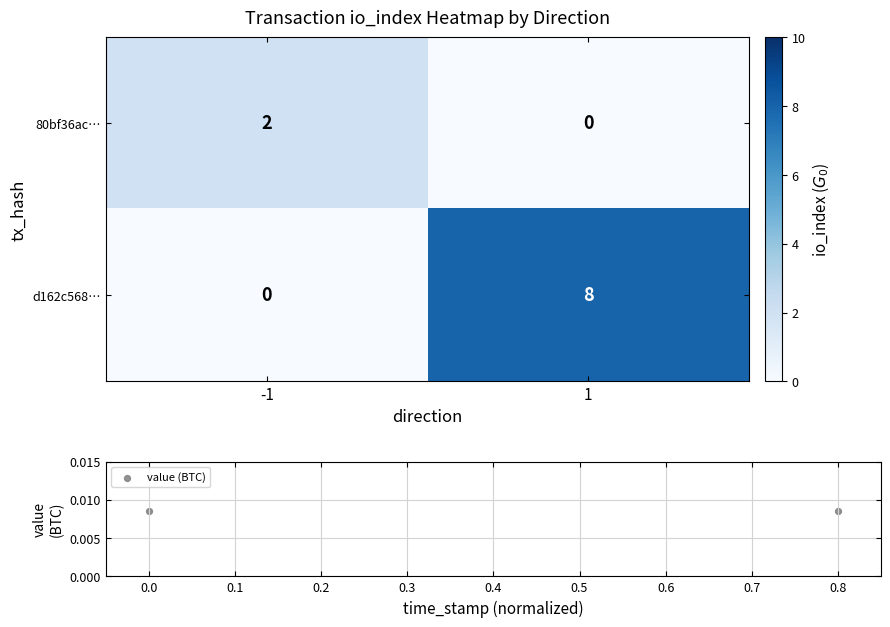

Rank the categories by d162c568… value from highest to lowest.

1, -1